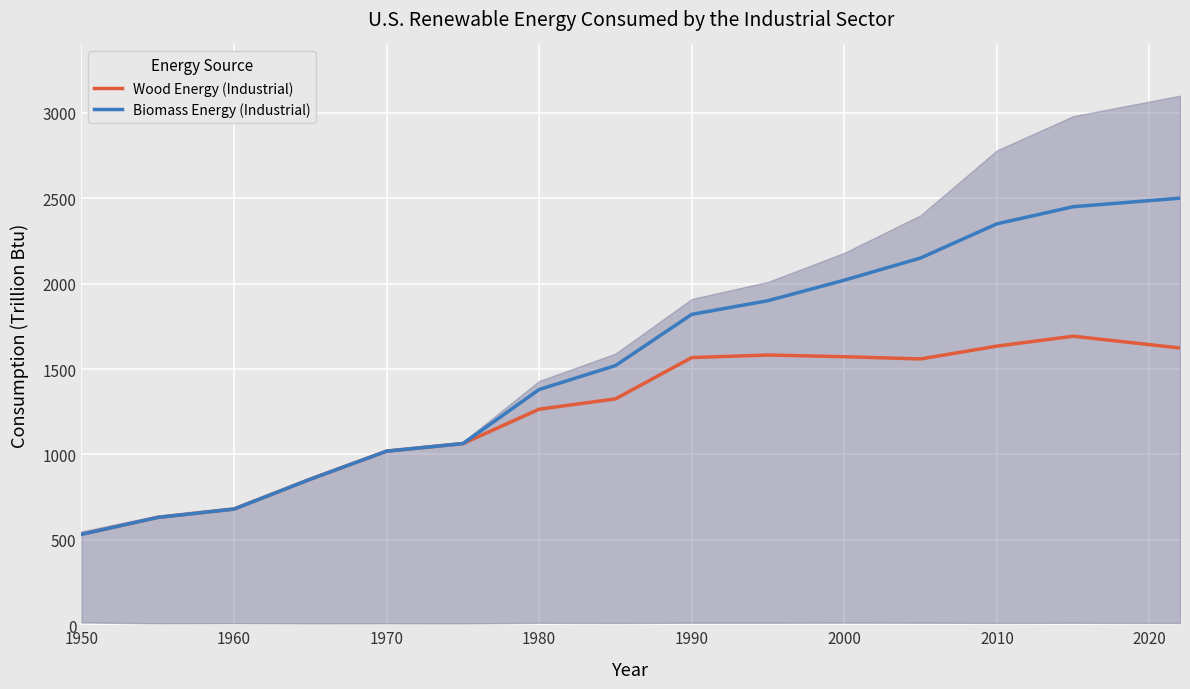

True or false: Wood Energy (Industrial) has a value of 731.4 at 2010.

False